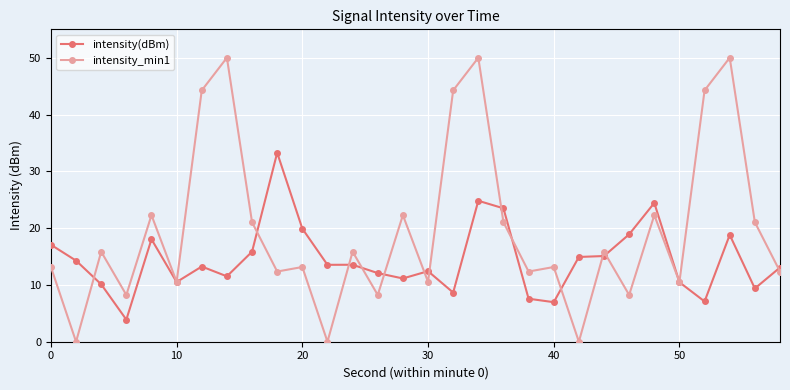

How many distinct data groups are displayed?

2